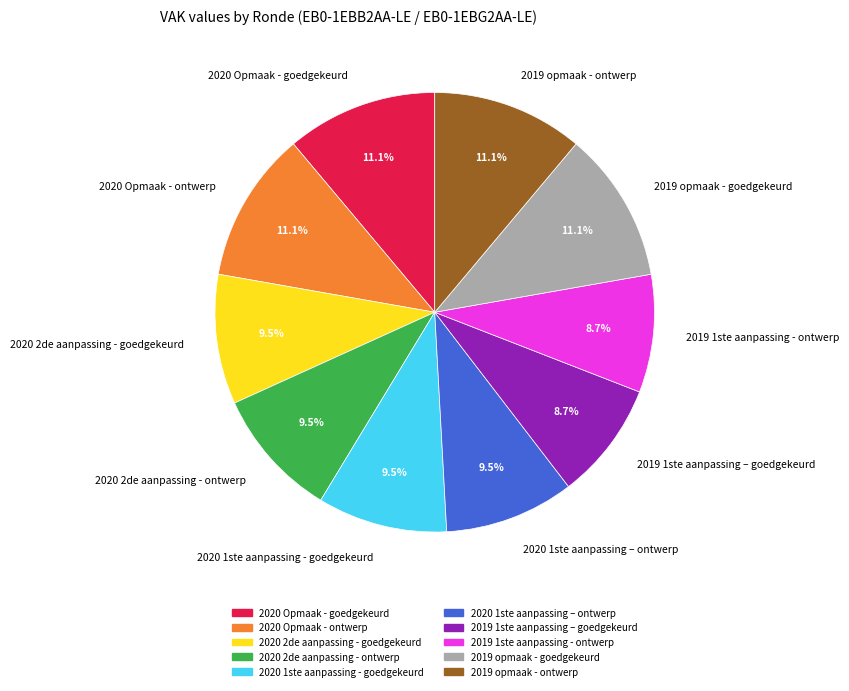

Is it true that 2019 opmaak - goedgekeurd is 16% of the pie?

False